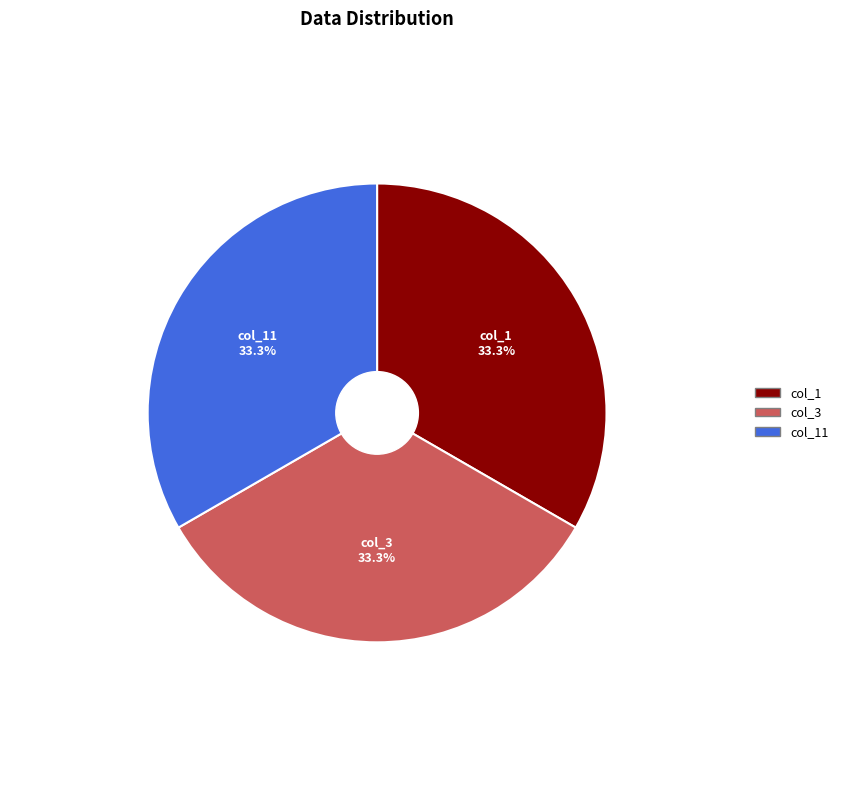

Approximately how many times larger is the value at col_3 compared to col_1?

1.0